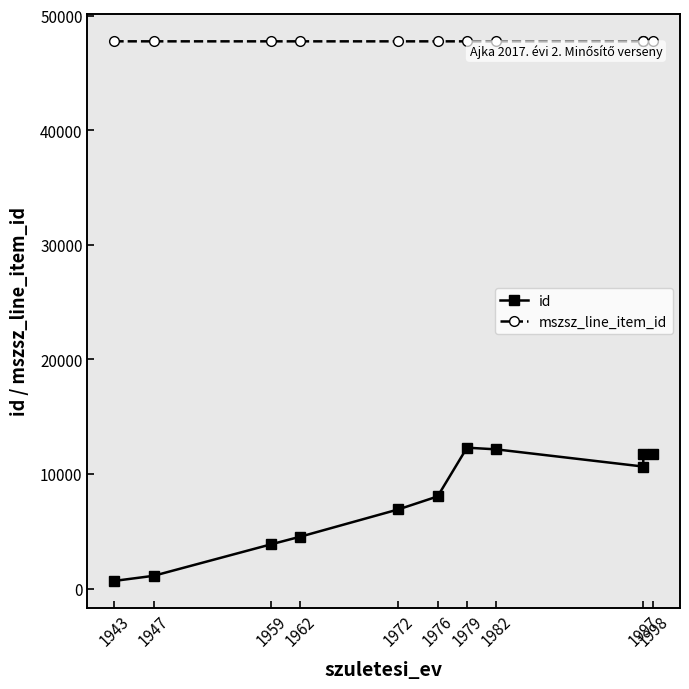

What is the maximum value shown in the chart?

47757